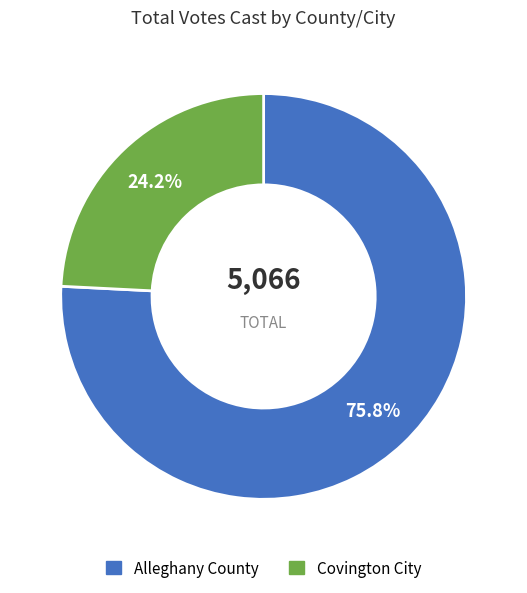

Which slice is the largest?

Alleghany County